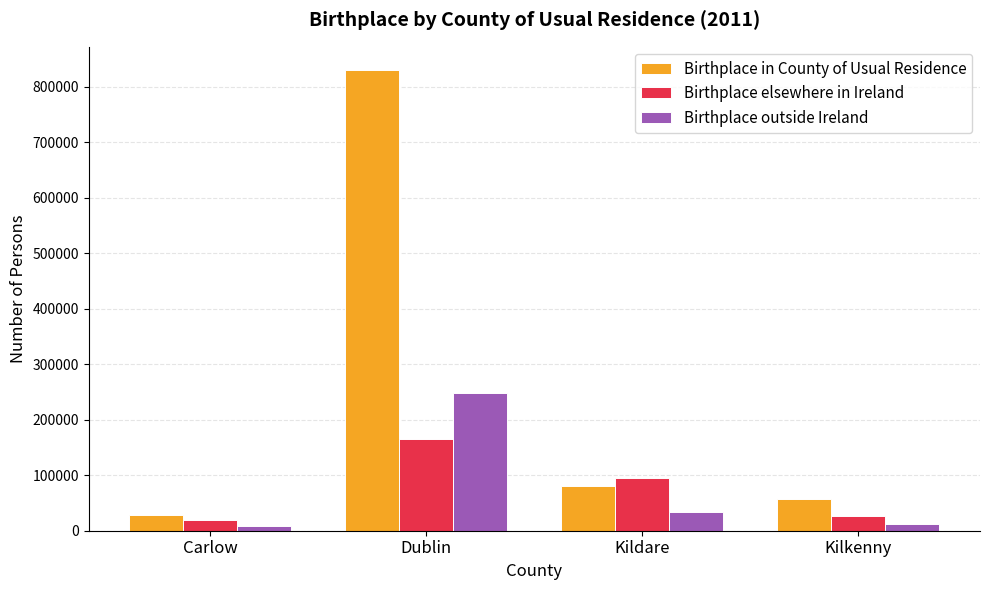

List the series in order of their peak value, highest first.

Birthplace in County of Usual Residence, Birthplace outside Ireland, Birthplace elsewhere in Ireland